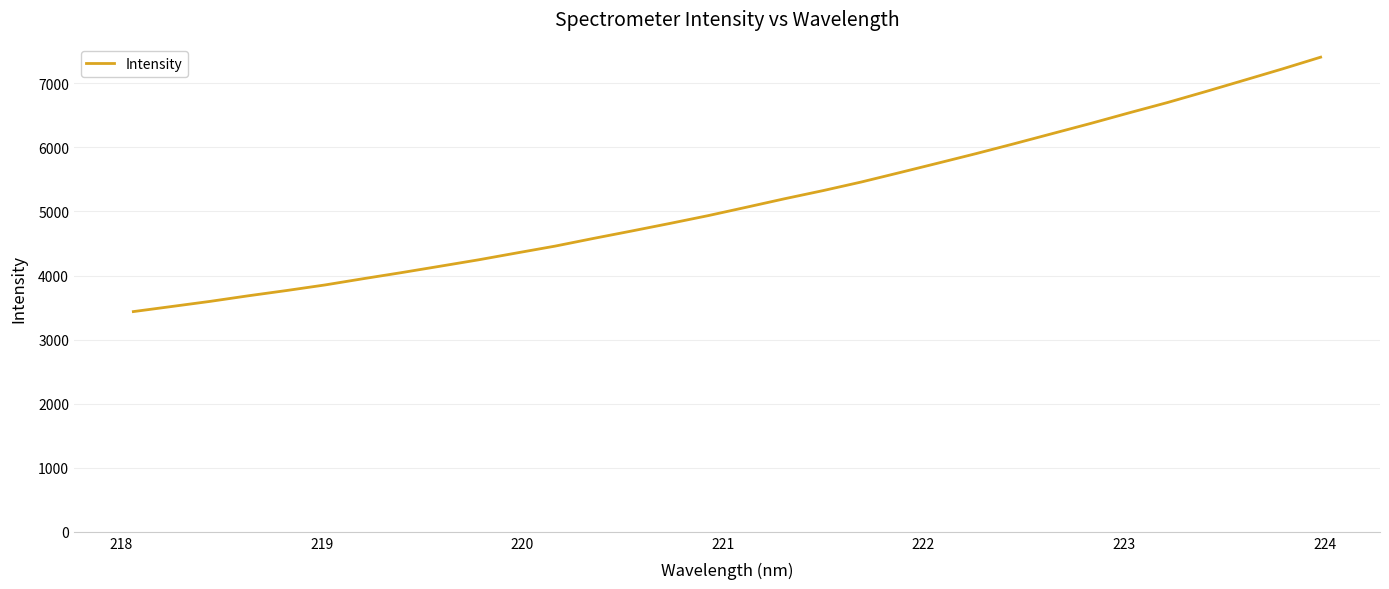

How many distinct data groups are displayed?

1